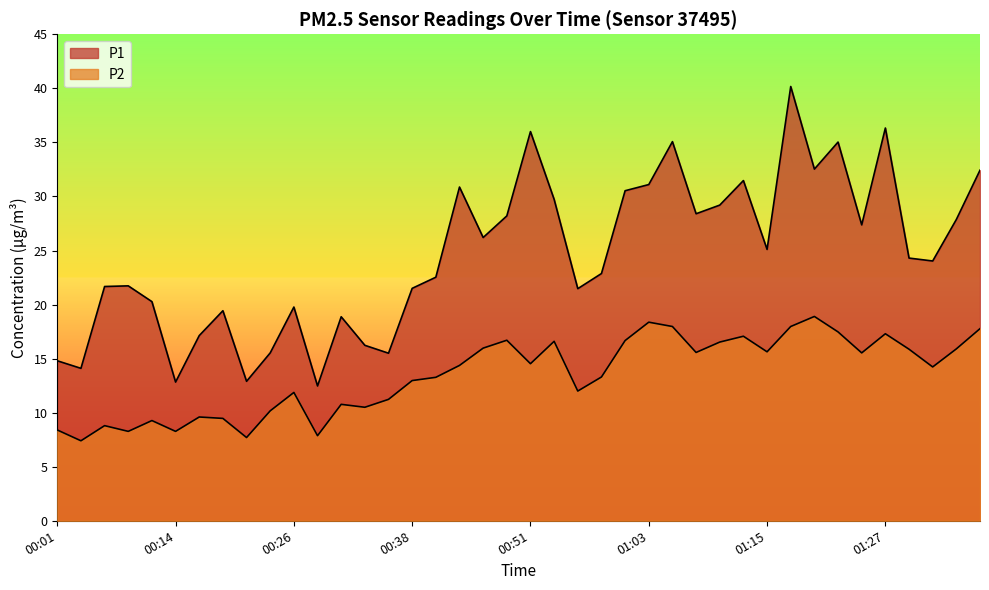

At which label does P1 first exceed 24?

00:43